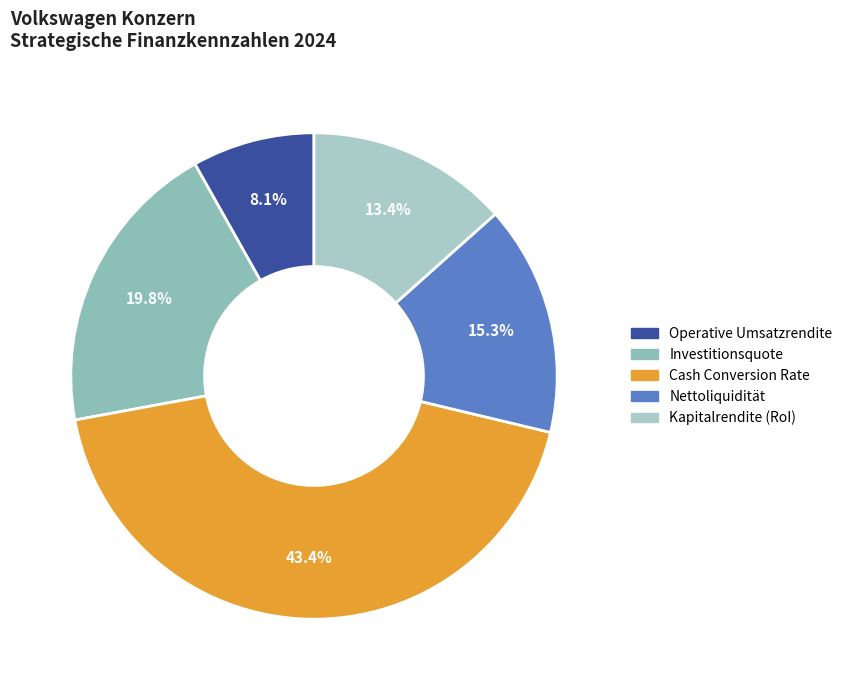

Is it true that Investitionsquote is 20% of the pie?

True